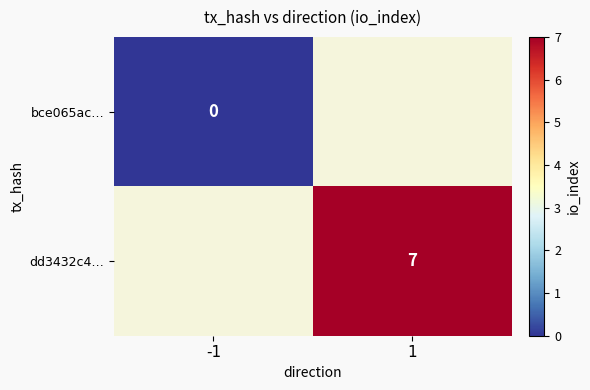

True or false: dd3432c4… has a value of 10 at 1.

False